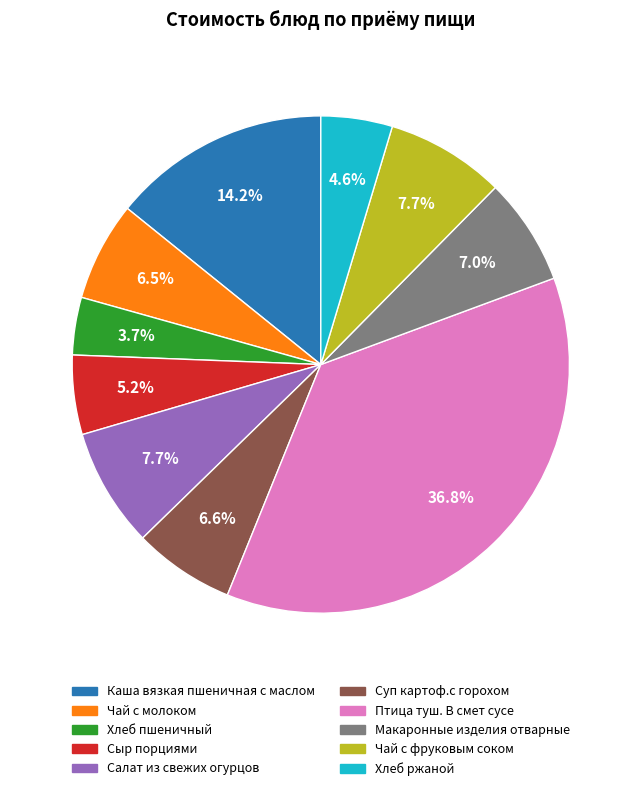

Is there any slice that represents more than half of the pie?

No